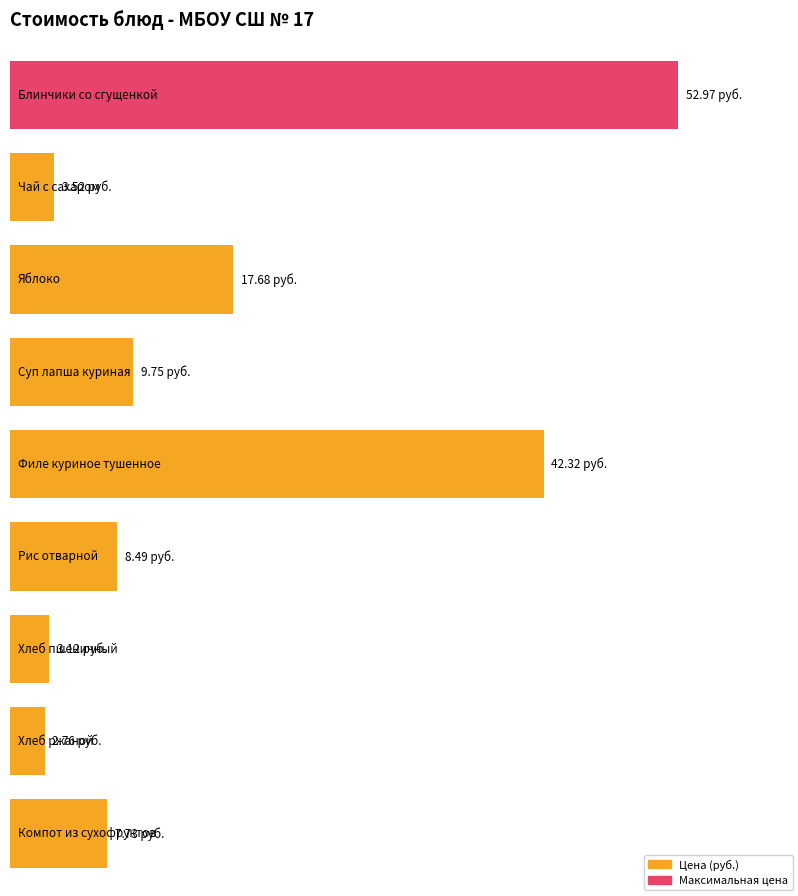

Reading left to right, what are all the values shown in this chart?

53.0	3.5	17.7	9.8	42.3	8.5	3.1	2.8	7.7